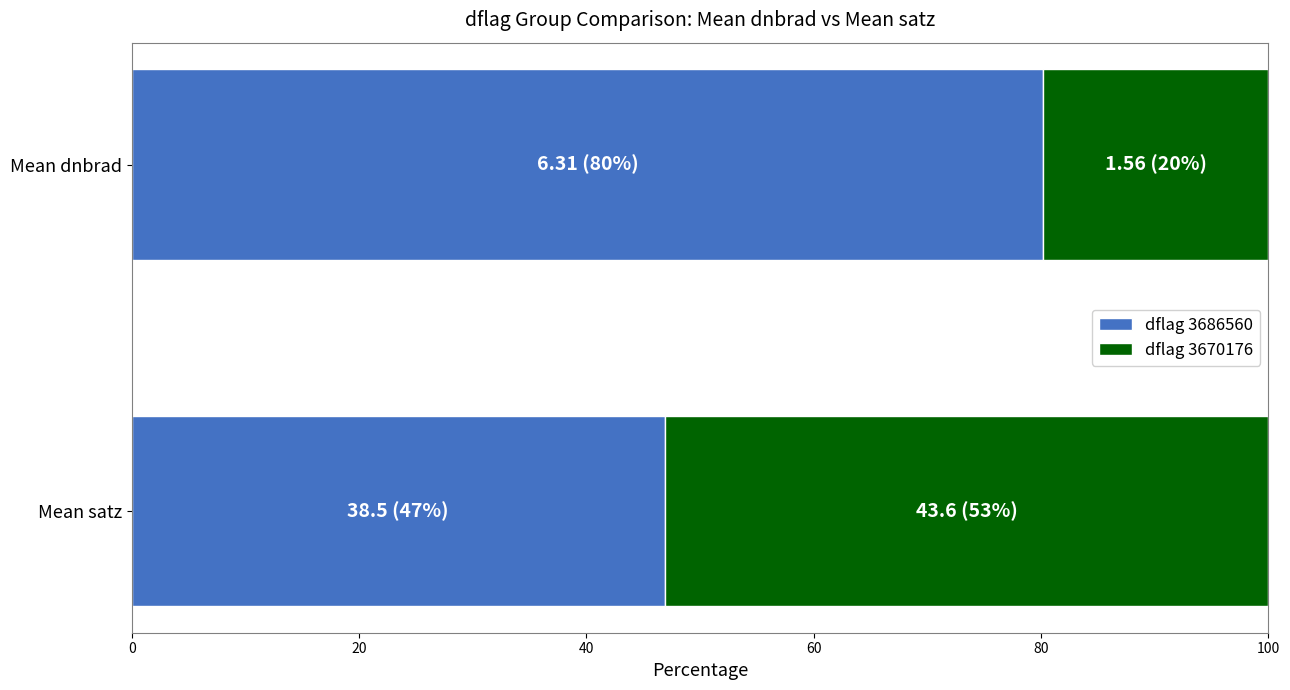

True or false: Mean satz has a value of 45.5 at 17.

False